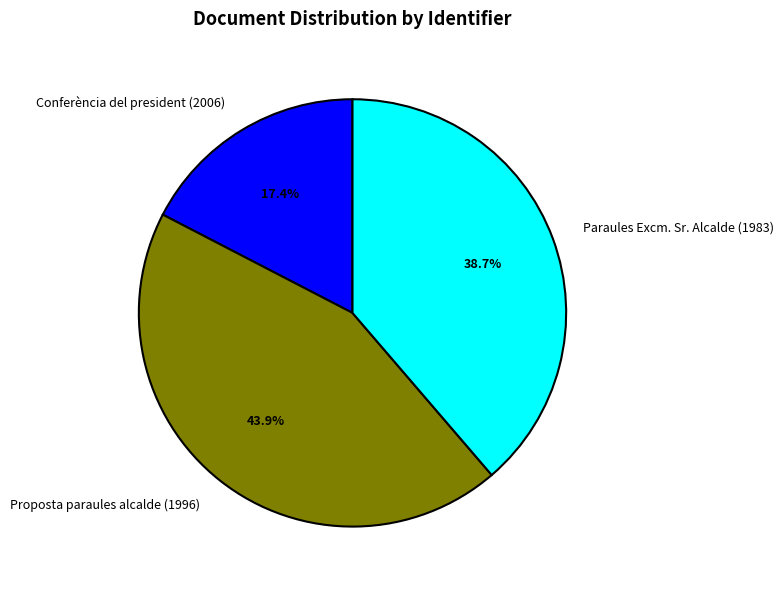

How many slices are in this pie chart?

3